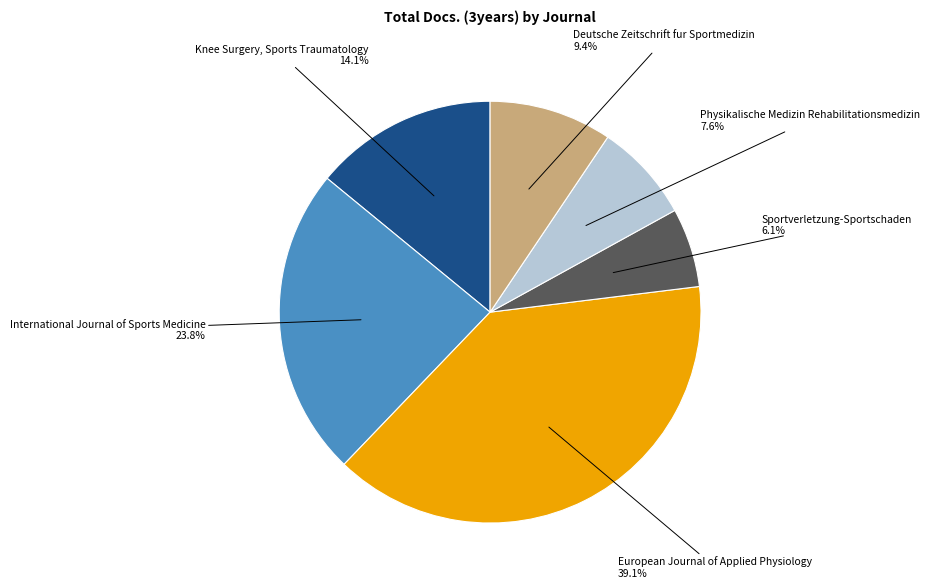

To the nearest percent, what portion does Sportverletzung-Sportschaden represent?

6%